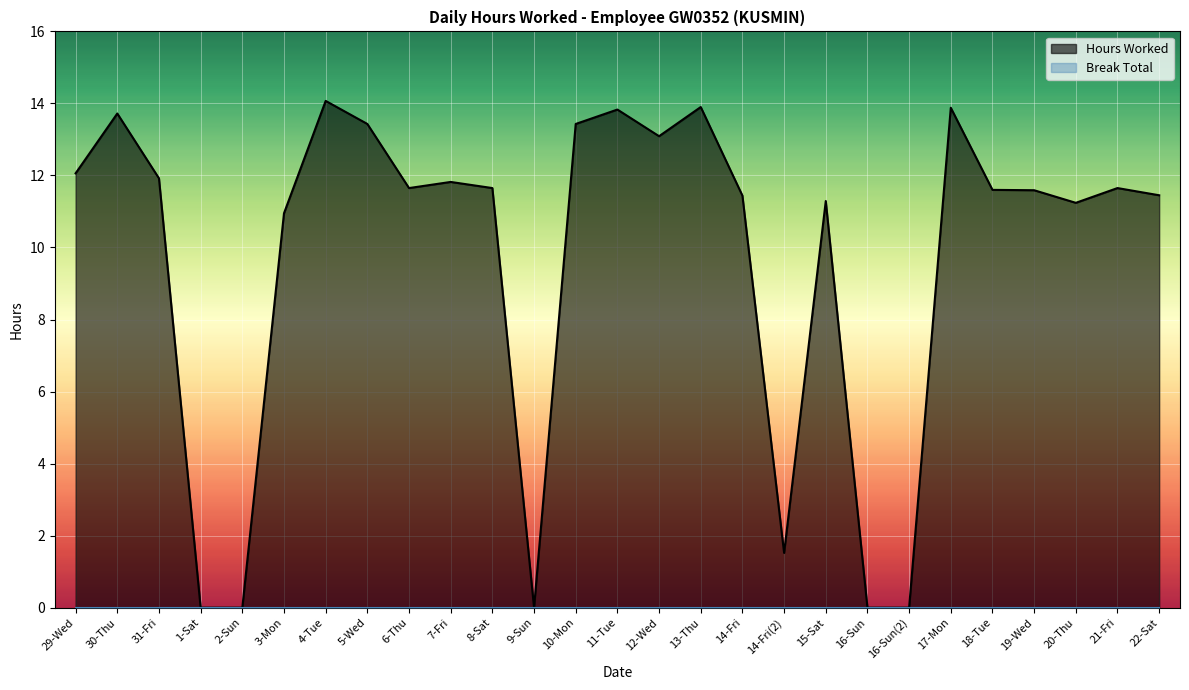

Rank the series by their maximum value, from highest to lowest.

Hours Worked, Break Total